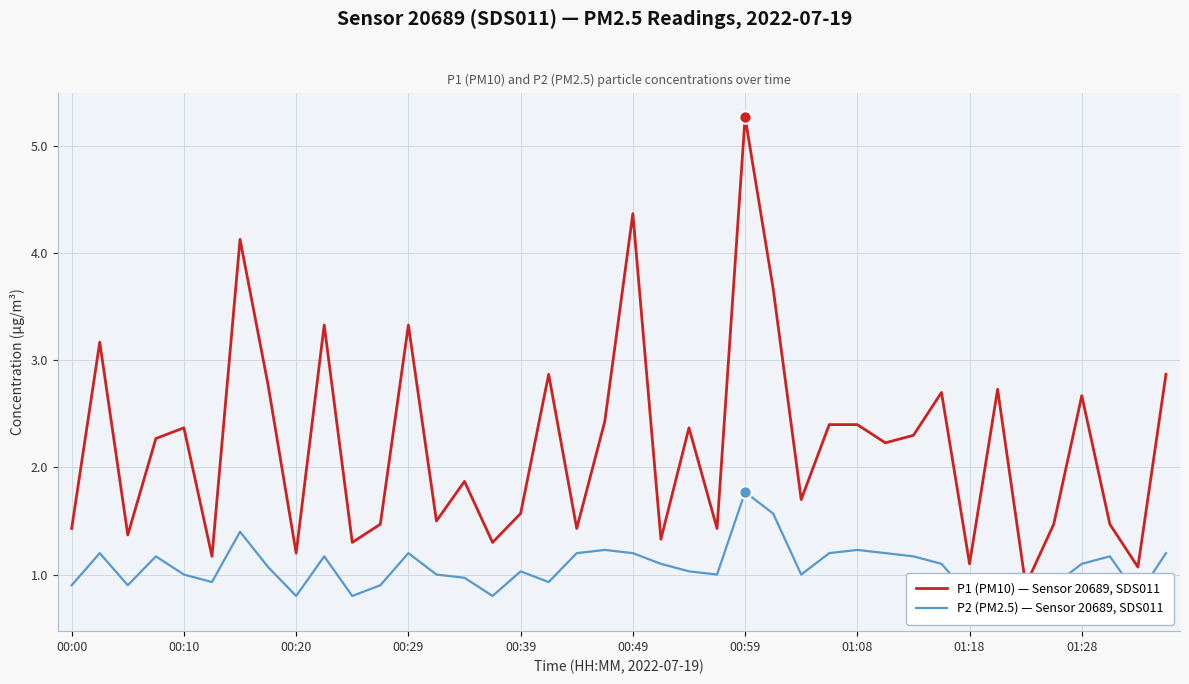

Is the value of P2 (PM2.5) — Sensor 20689, SDS011 at 00:10 greater than the value of P1 (PM10) — Sensor 20689, SDS011 at 00:20?

No